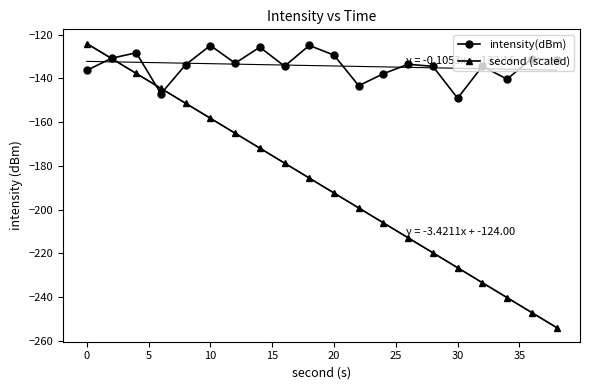

Does the chart have visible grid lines?

No